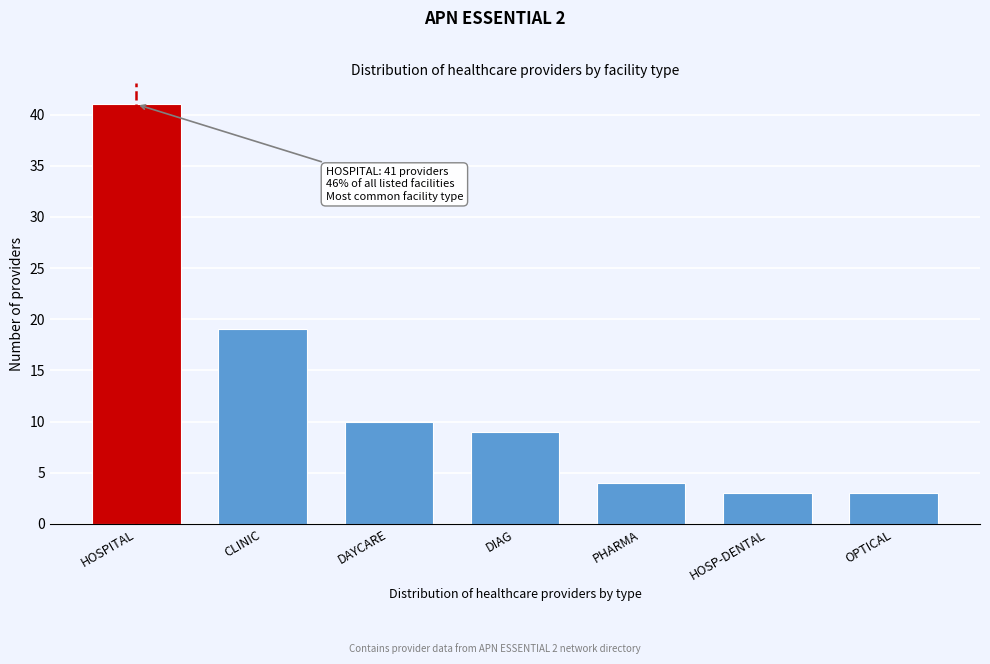

Reading right to left, extract all data points from this chart.

OPTICAL=3	HOSP-DENTAL=3	PHARMA=4	DIAG=9	DAYCARE=10	CLINIC=19	HOSPITAL=41